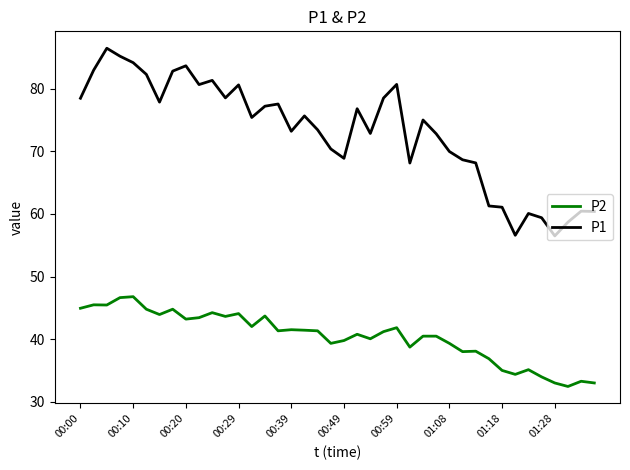

What is the minimum value for P2?

32.5